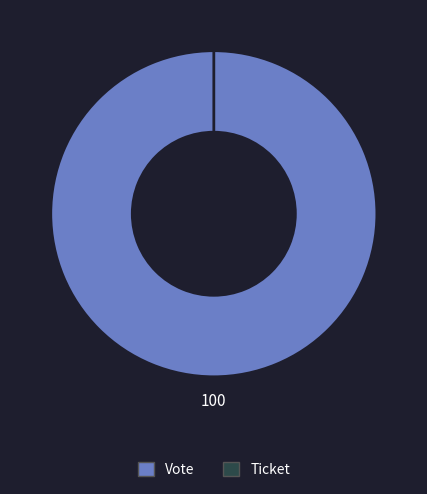

Rank the categories by value from highest to lowest.

Vote, Ticket